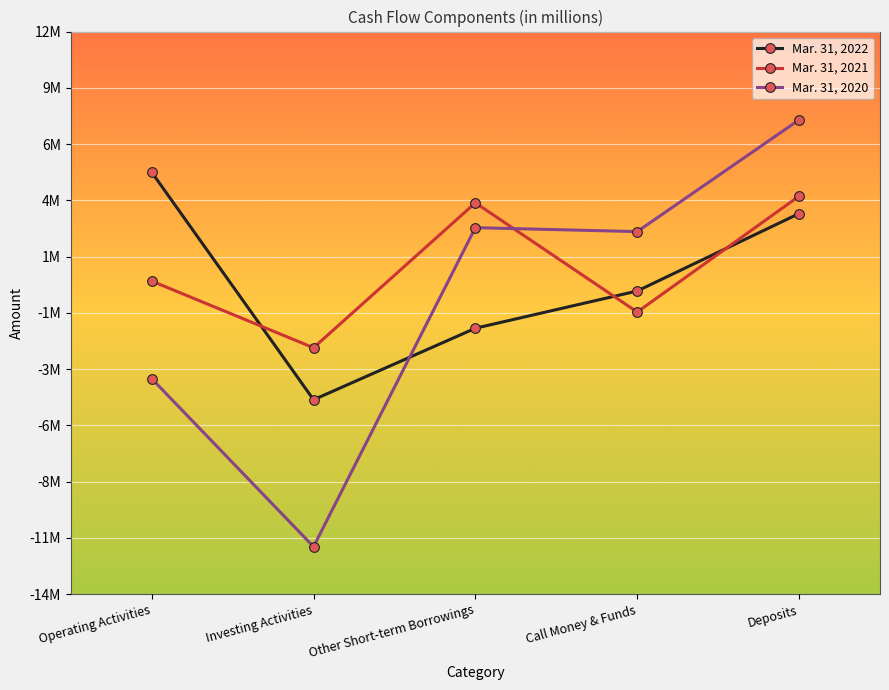

What position from the left is Other Short-term Borrowings?

3